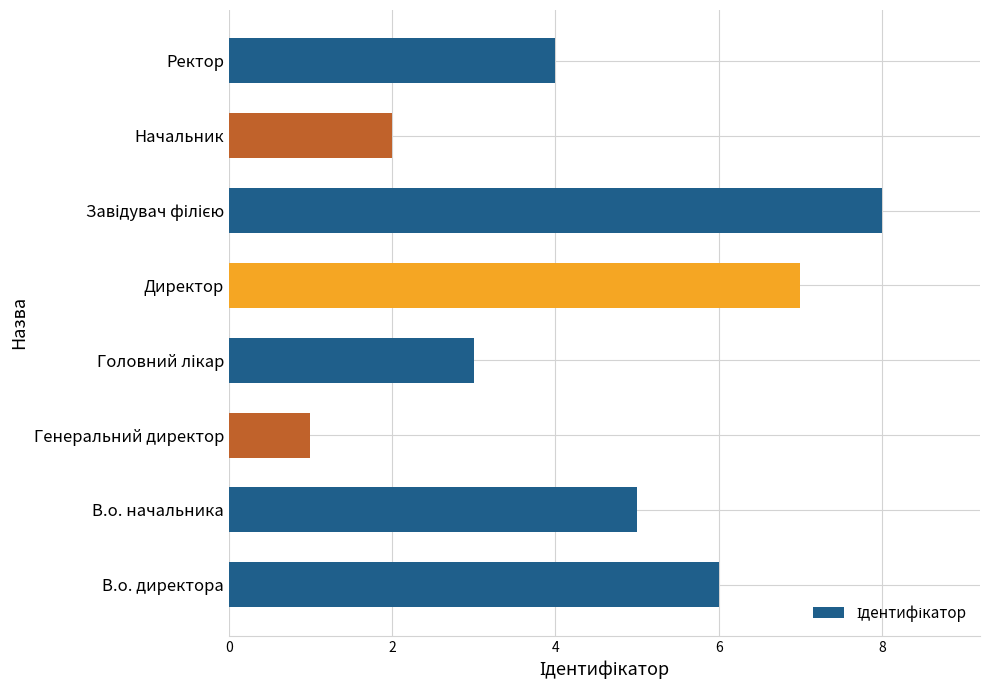

What is the change in value from Директор to Ректор?

-3